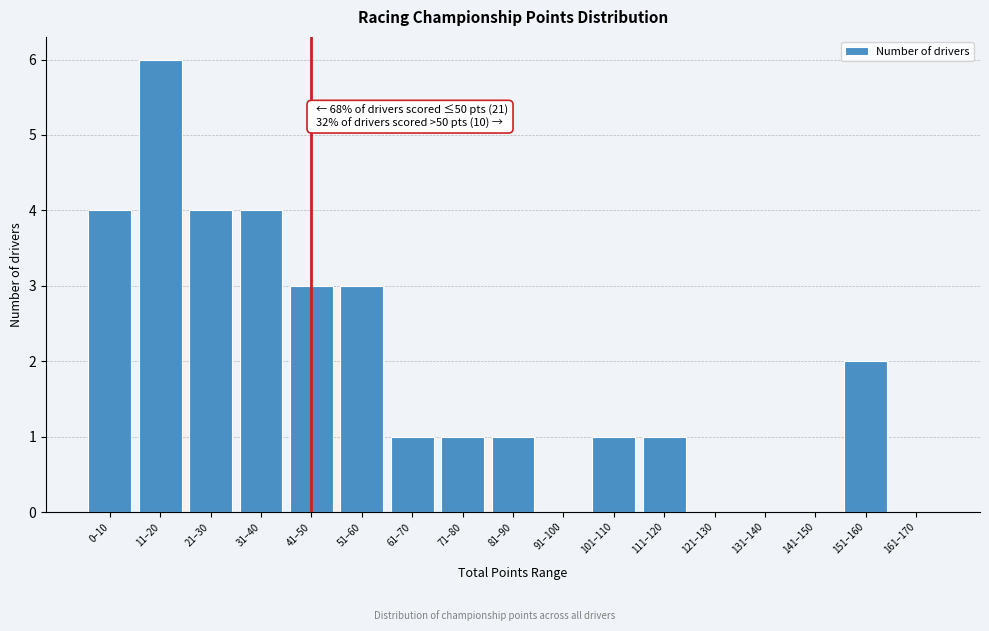

Reading right to left, extract all data points from this chart.

161–170=0	151–160=2	141–150=0	131–140=0	121–130=0	111–120=1	101–110=1	91–100=0	81–90=1	71–80=1	61–70=1	51–60=3	41–50=3	31–40=4	21–30=4	11–20=6	0–10=4